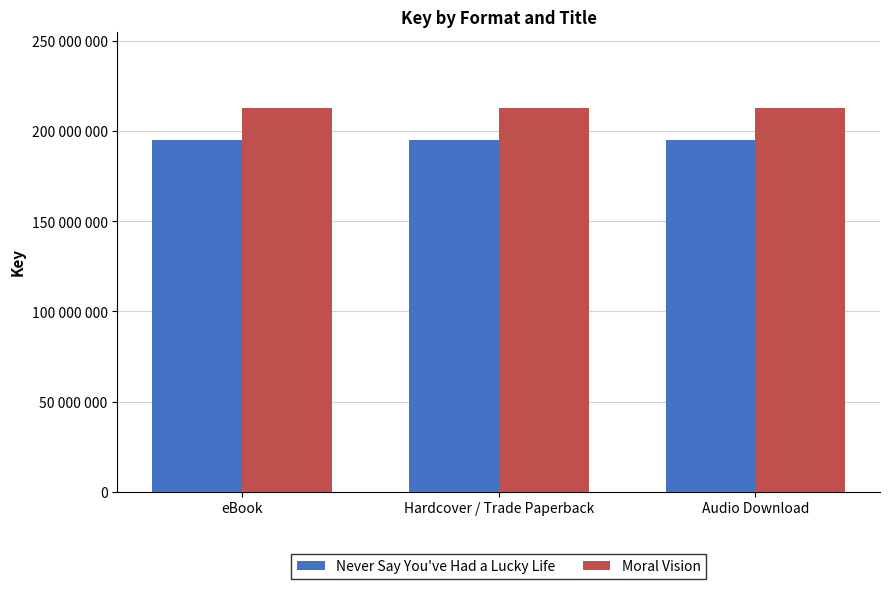

Rank the series by their maximum value, from lowest to highest.

Never Say You've Had a Lucky Life, Moral Vision